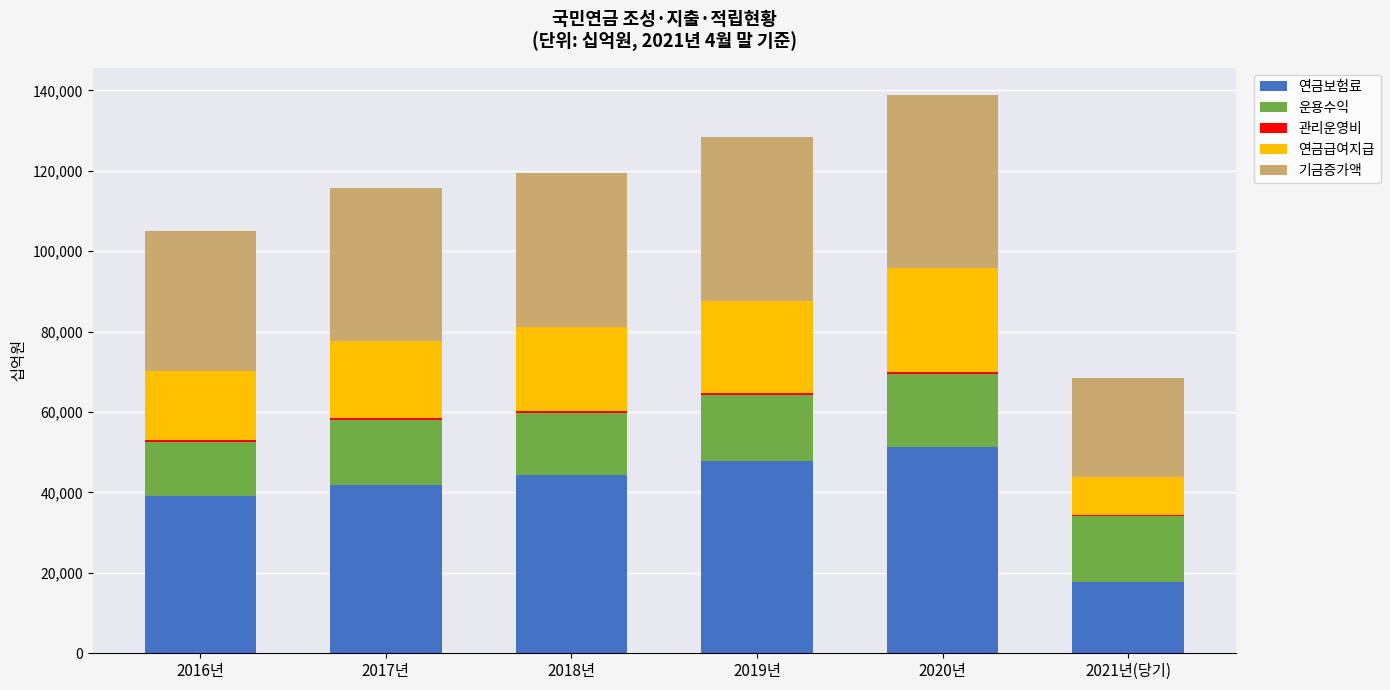

What is the maximum value for 연금보험료?

51217.2